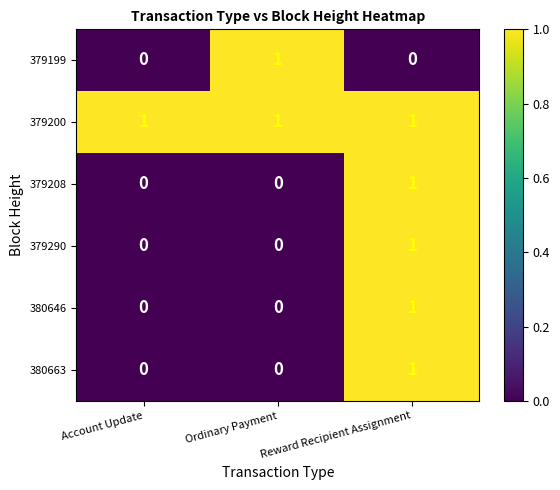

What is the spread (max minus min) of values at Ordinary Payment?

1